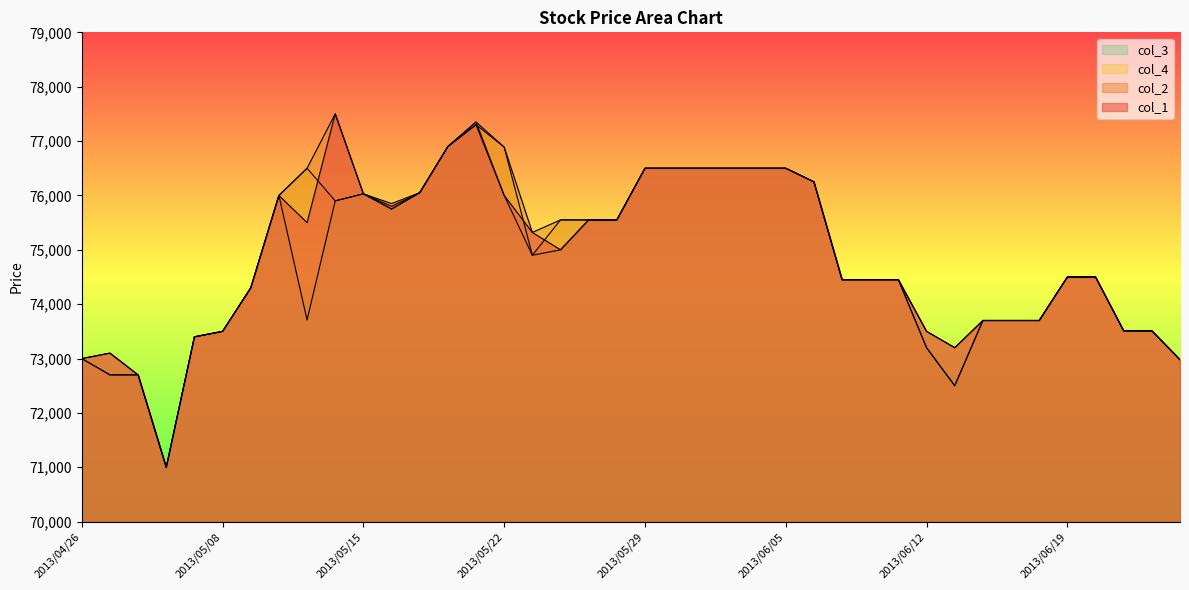

Which series changed the most between 2013/04/26 and 2013/05/02?

col_1